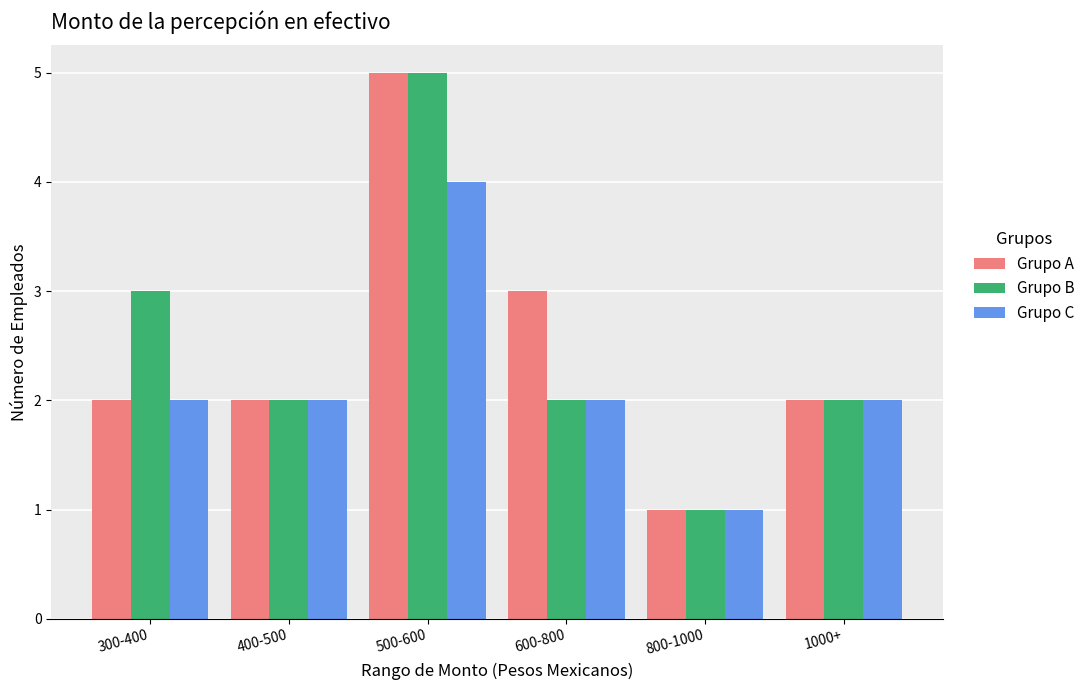

What is the difference between the maximum and minimum values in the Grupo B series?

4